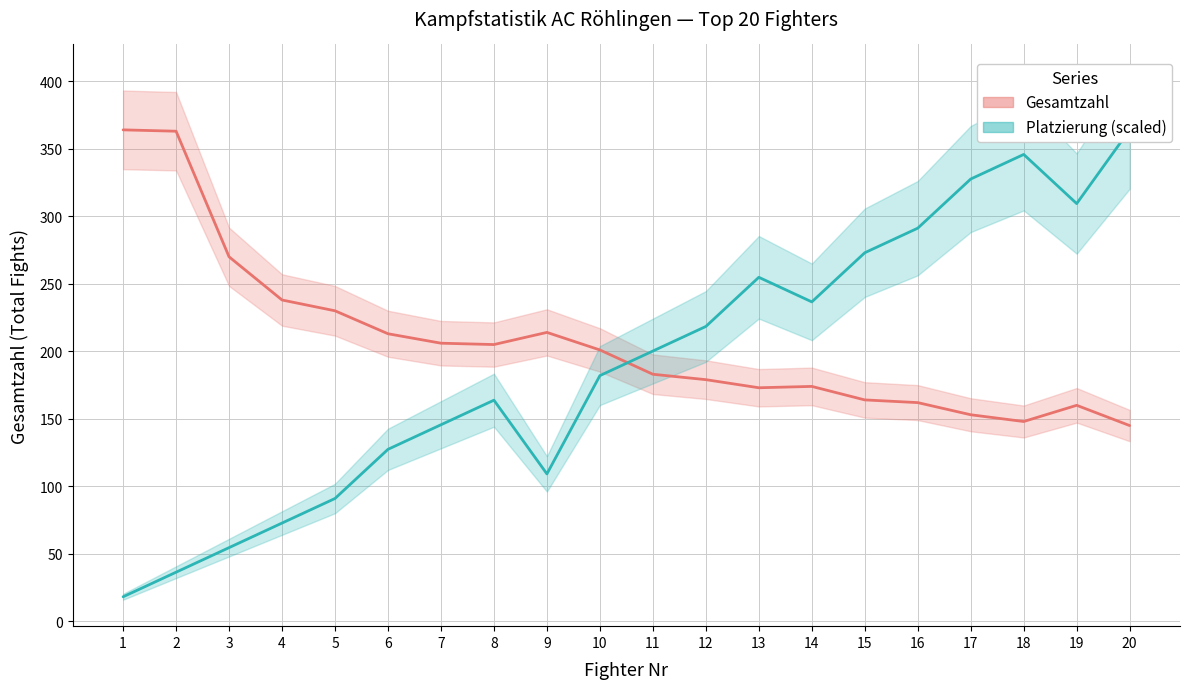

How many interior local peaks does the Platzierung (scaled) series have?

3